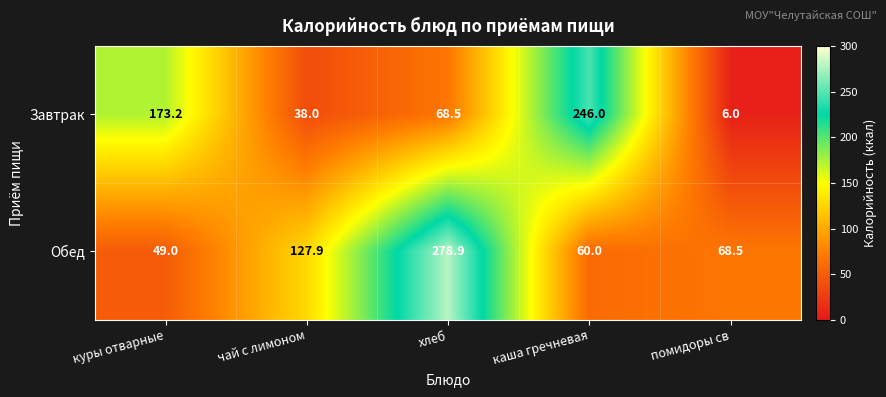

True or false: Обед has a value of 102.0 at каша гречневая.

False